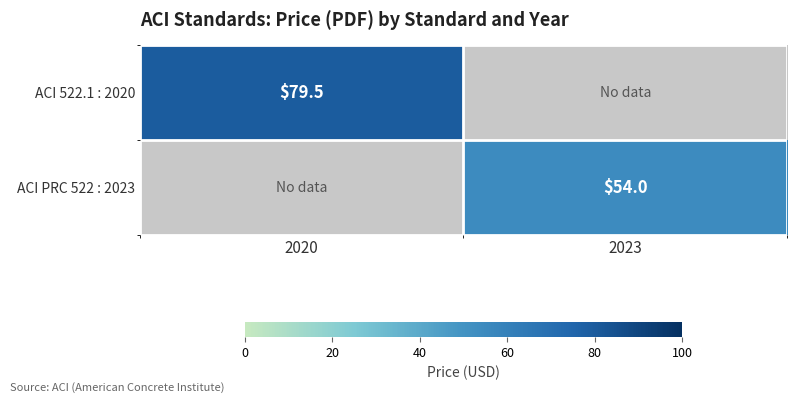

Is it true that ACI 522.1 : 2020 equals 79.5 at 2020?

True